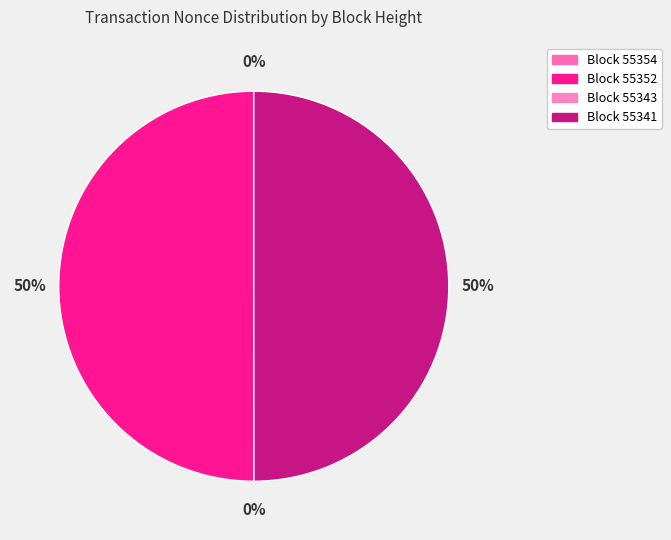

To the nearest percent, what is the average slice percentage?

25%